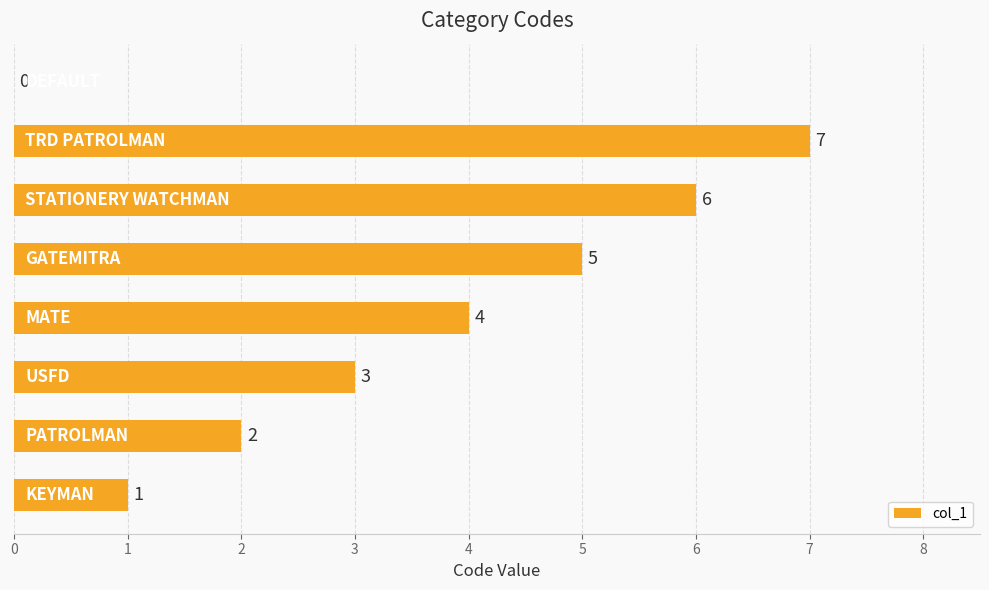

What is the maximum value shown in the chart?

7